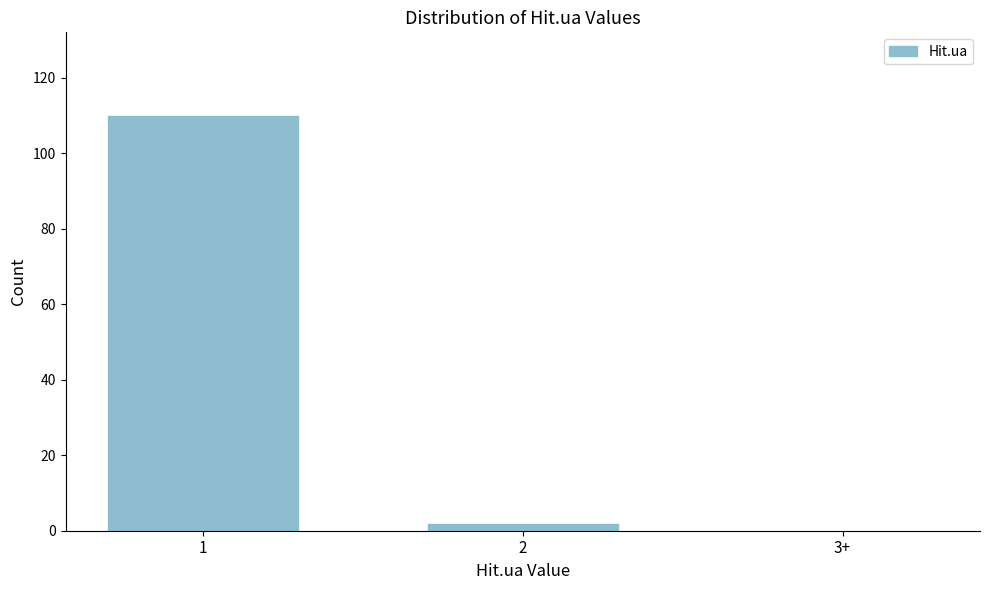

Reading left to right, transcribe all the data shown in this chart.

1=110	2=2	3+=0